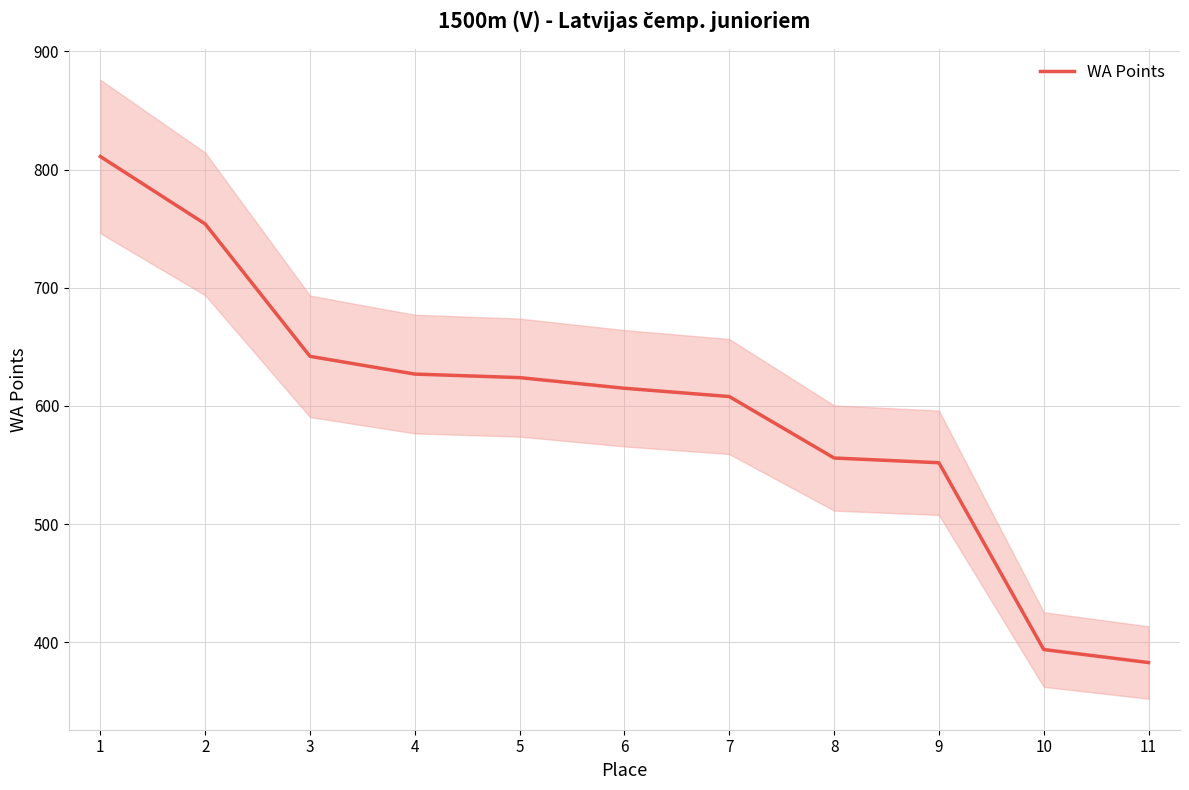

What is the sum of all values?

6566